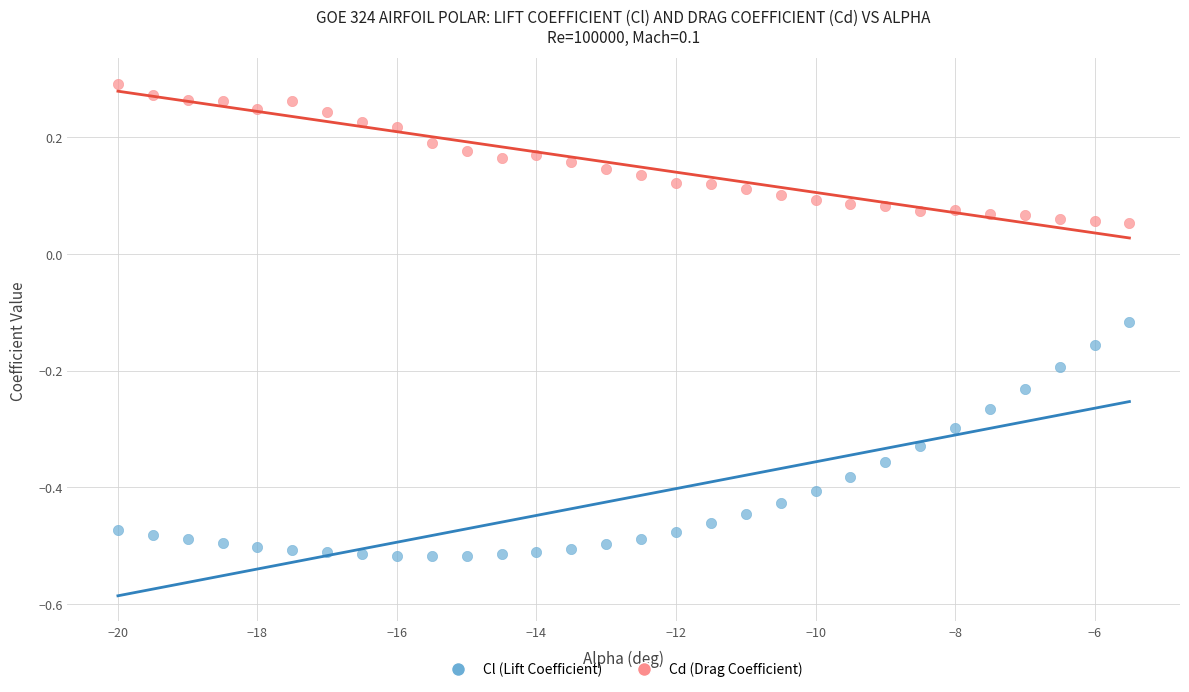

Which series contains the lowest Y value?

Cl (Lift Coefficient)